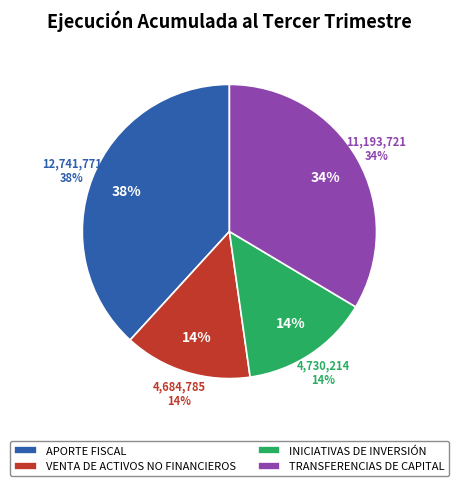

Which slice is the largest?

APORTE FISCAL